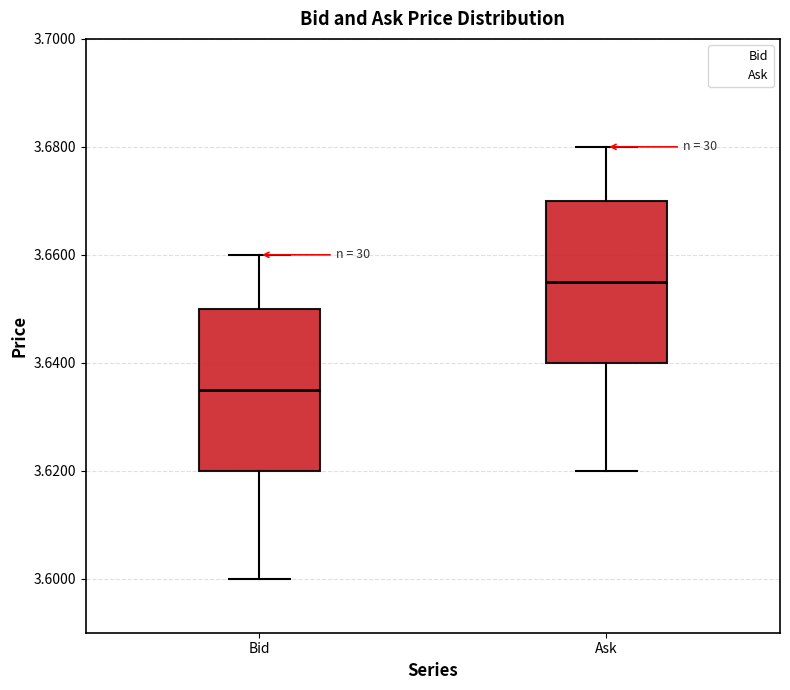

Reading left to right, transcribe this box plot: for each box, give where its median line is, the range the box spans, and where its two whiskers end, as read against the y-axis. The values are not printed on the chart, so give them approximately, as read against the axis.

Bid: median 3.636, box 3.620 to 3.650, whiskers 3.600 to 3.660
Ask: median 3.656, box 3.640 to 3.670, whiskers 3.620 to 3.680